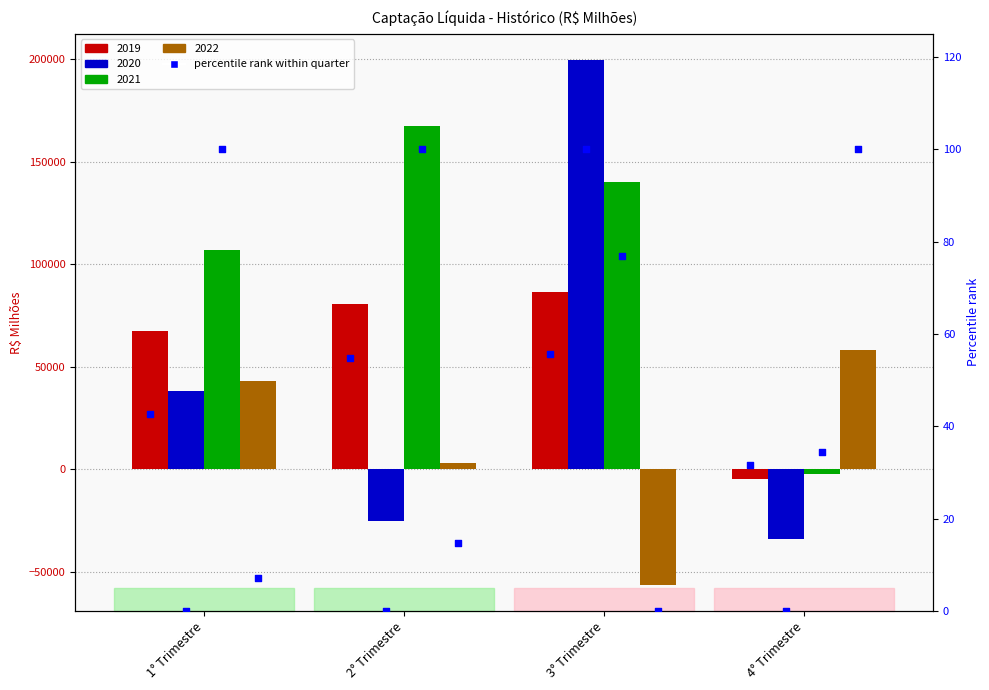

What is the total value across all series at 2° Trimestre?

226117.8